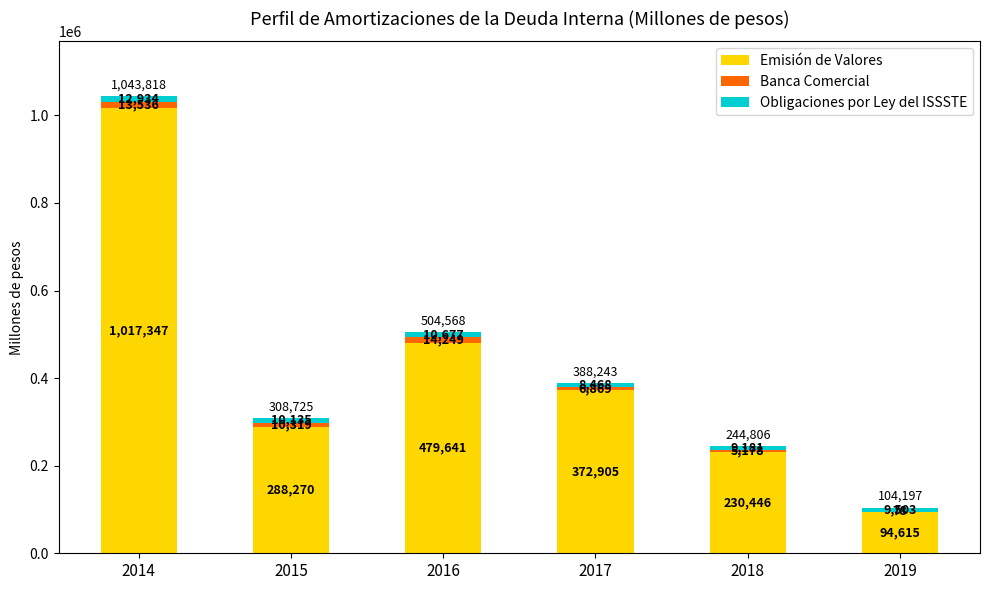

True or false: Emisión de Valores has a value of 372905.8 at 2017.

True